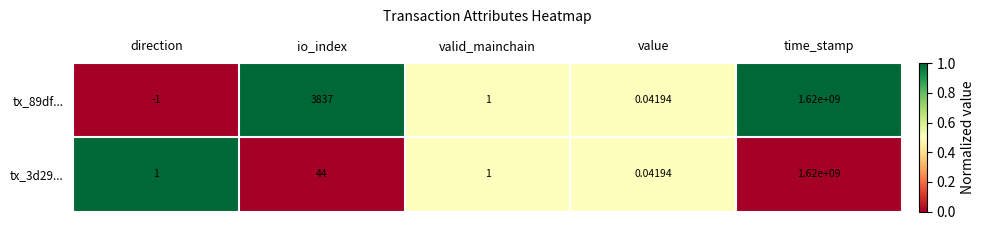

Is the value of tx_3d29... at direction greater than the value of tx_89df... at direction?

Yes